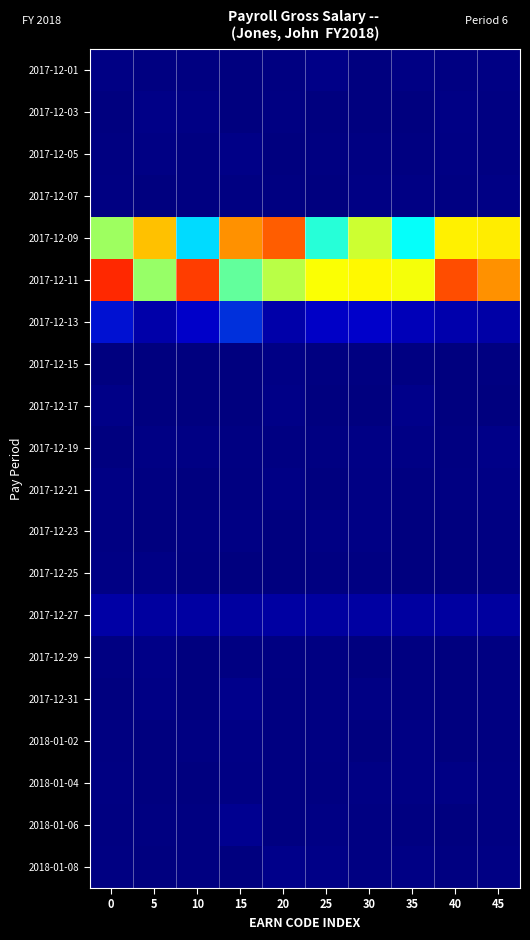

Count the number of data series in this chart.

20